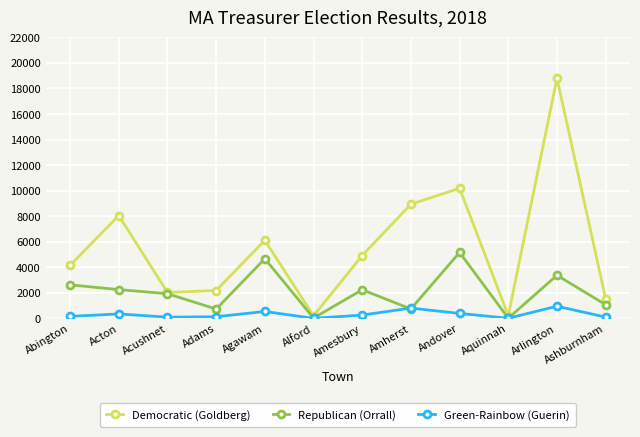

Is this an area chart (filled region under the line)?

No